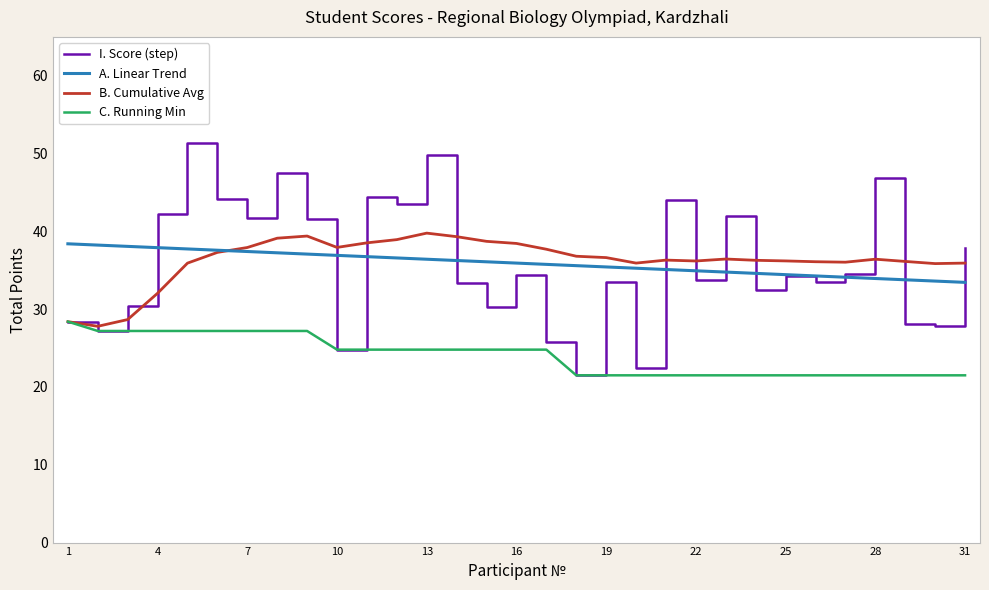

How many lines are shown in the chart?

4